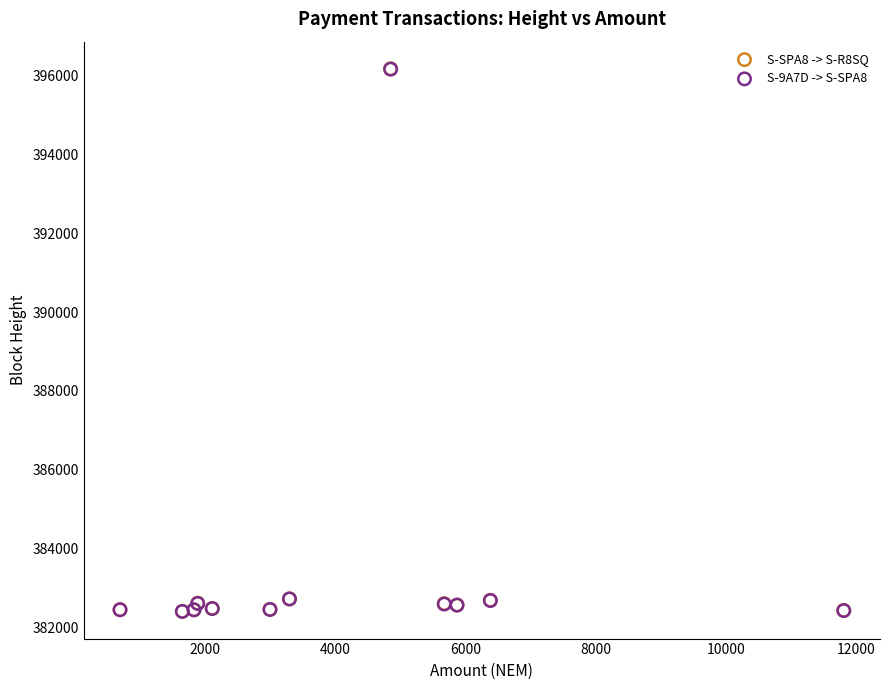

Which series has the widest spread of Y values?

S-SPA8 -> S-R8SQ